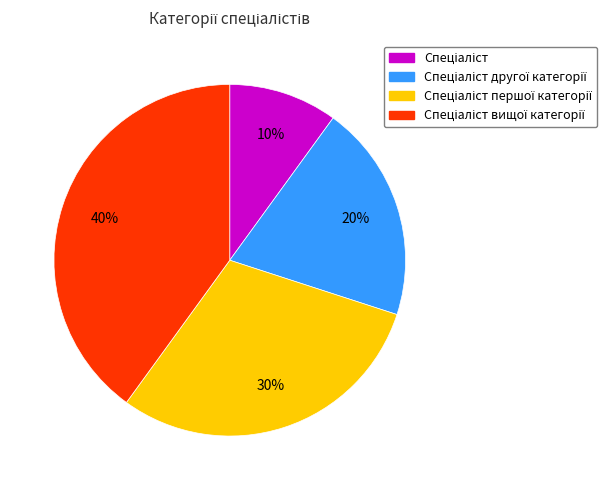

To the nearest percent, what is the average slice percentage?

25%